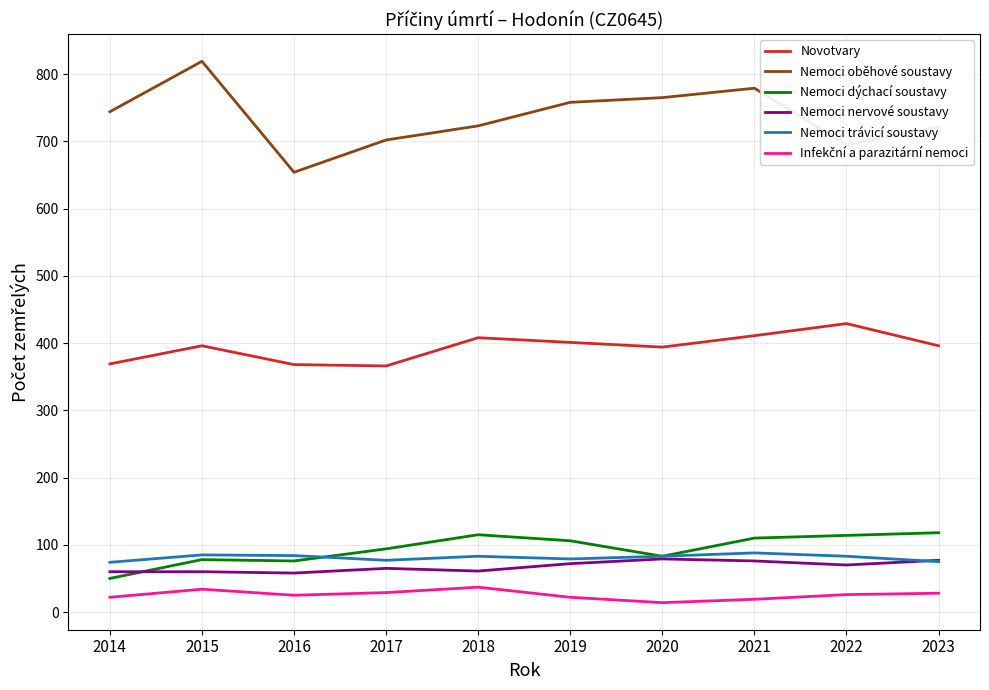

Which category has the highest value across all series?

2015